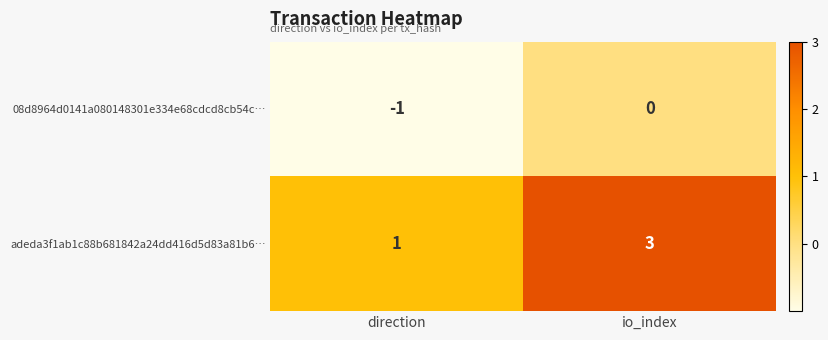

What is the sum of all adeda3f1ab1c88b681842a24dd416d5d83a81b6… values?

4